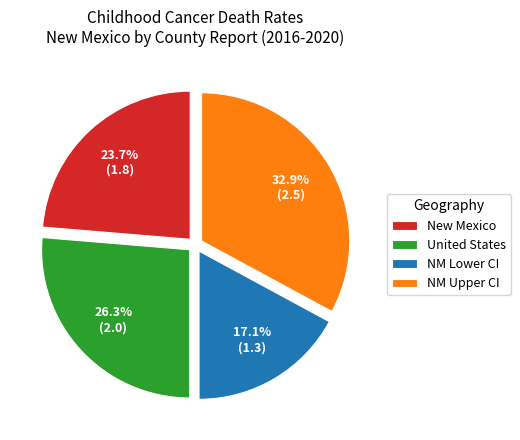

Approximately how many times larger is the value at NM Lower CI compared to NM Upper CI?

0.5